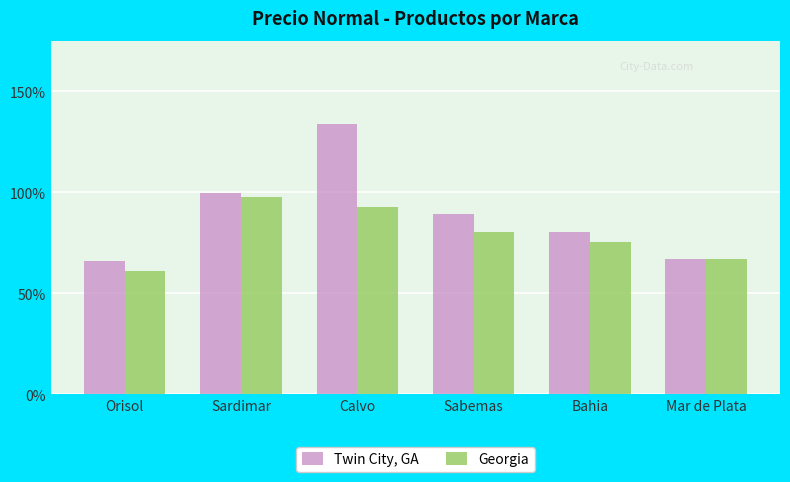

Reading left to right, list all the values displayed in this chart.

Twin City, GA: 1.3	2.0	2.7	1.8	1.6	1.3
Georgia: 1.2	1.9	1.9	1.6	1.5	1.3